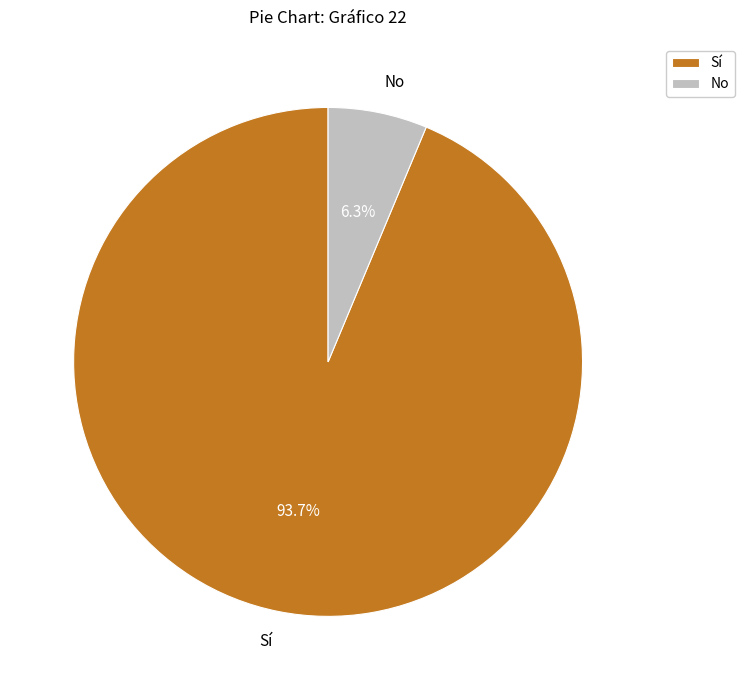

Do Sí and No together represent more than half of the pie?

Yes